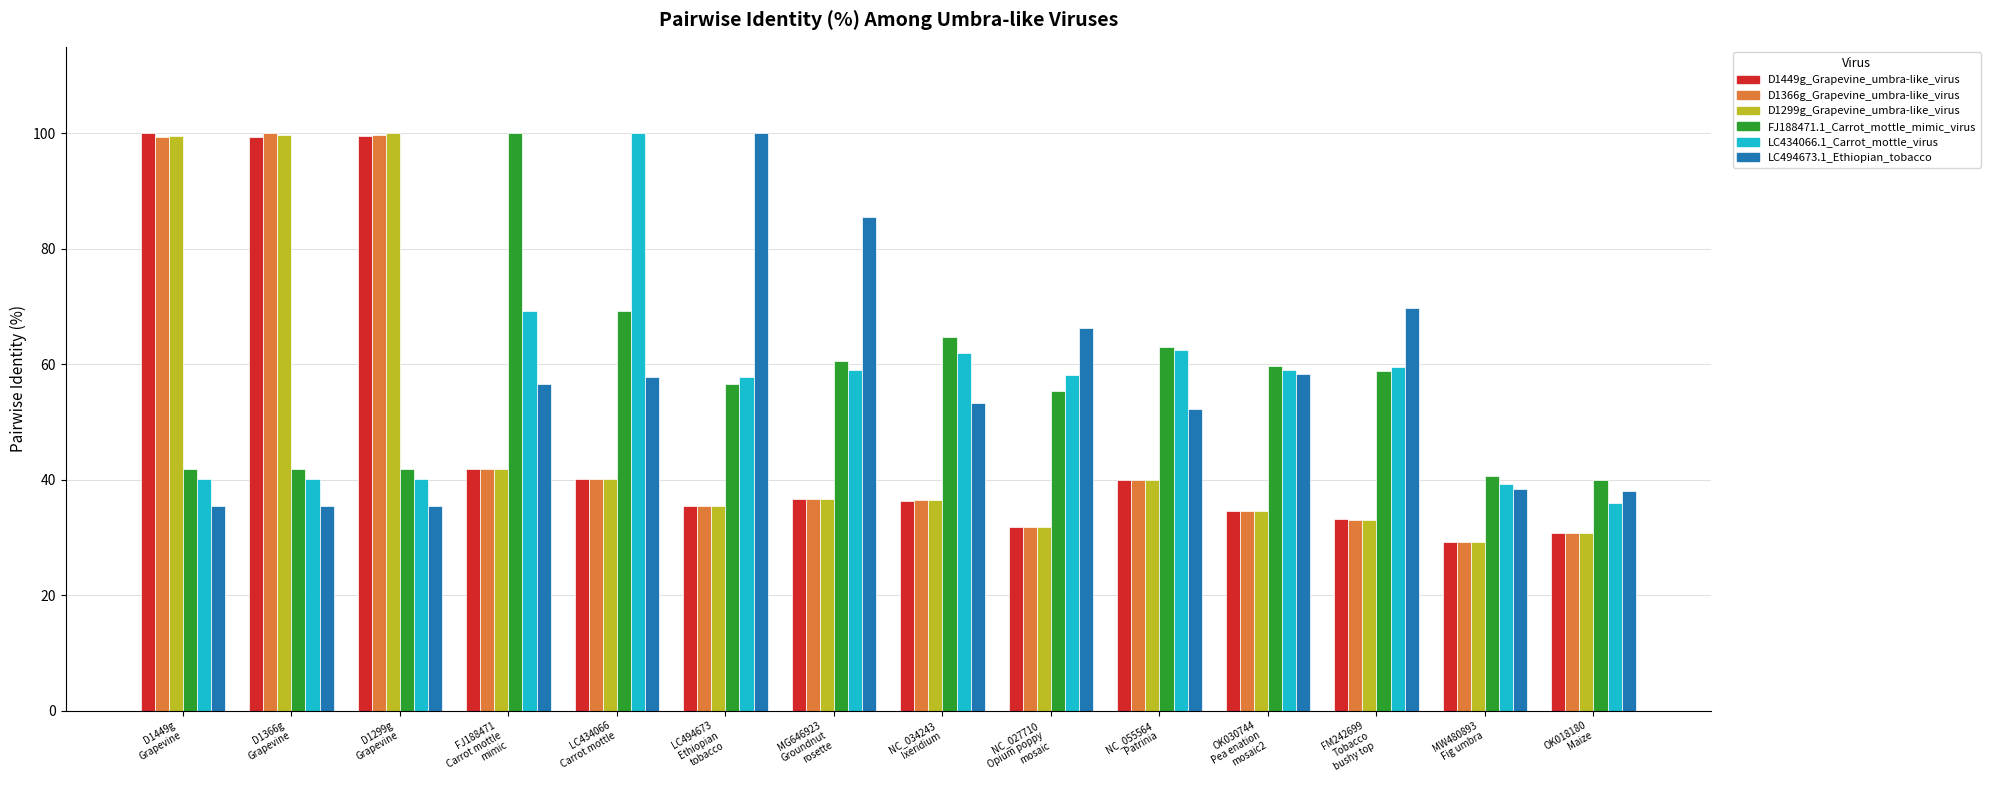

What is the total value across all series at NC_055564
Patrinia?

297.4